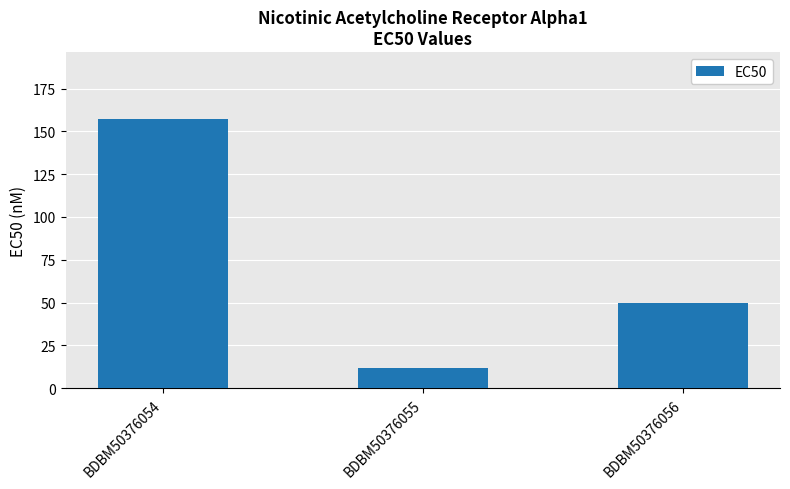

The chart shows a value of 12 at BDBM50376055. True or false?

True